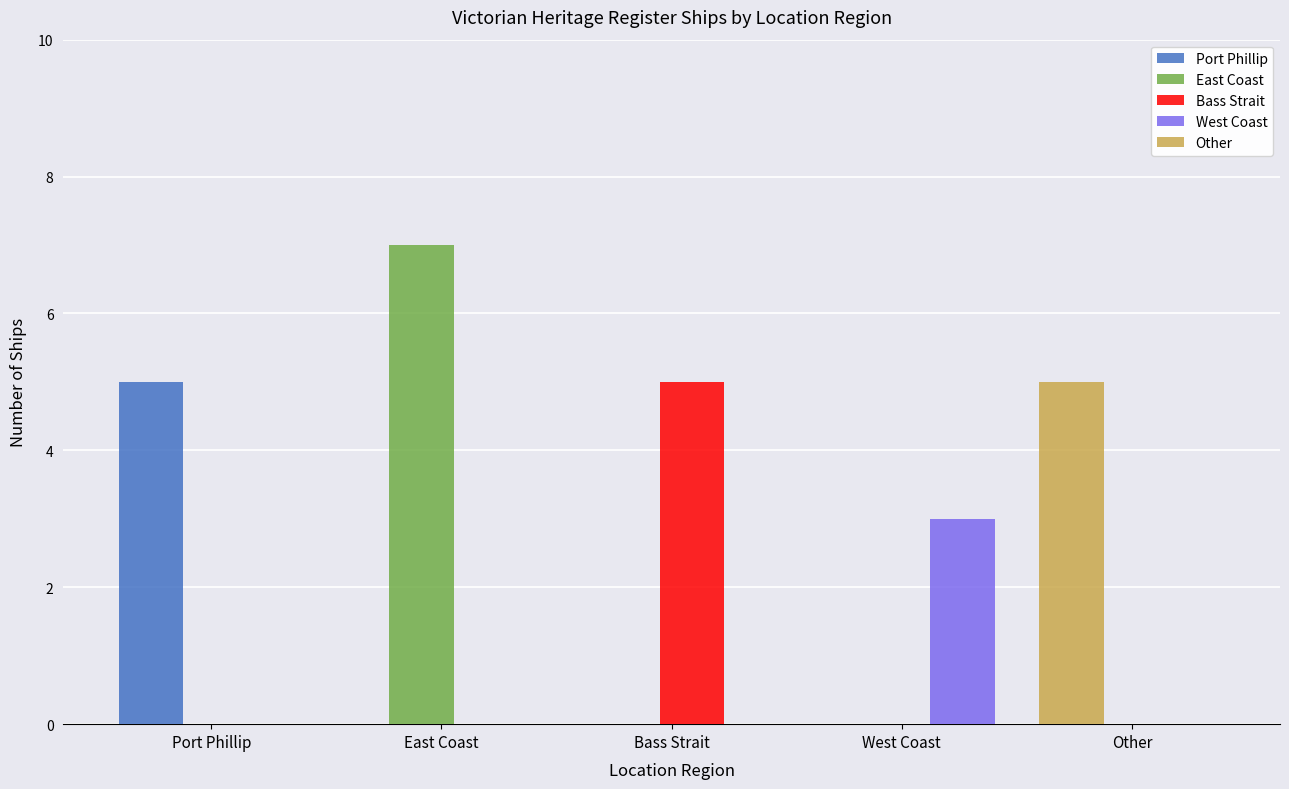

What are all the series names shown in the legend?

Port Phillip, East Coast, Bass Strait, West Coast, Other